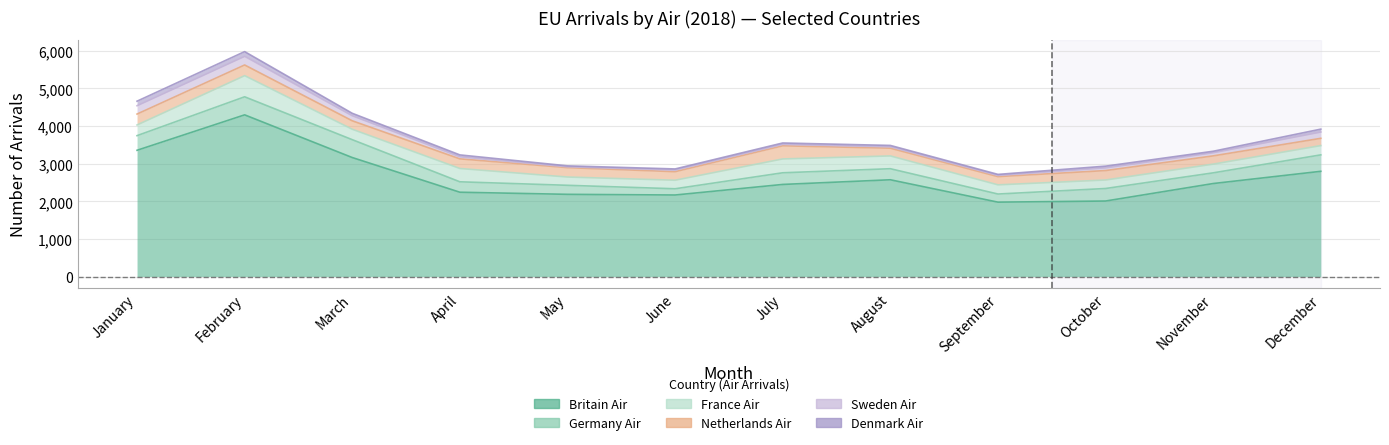

True or false: Sweden Air has a value of 37 at August.

True